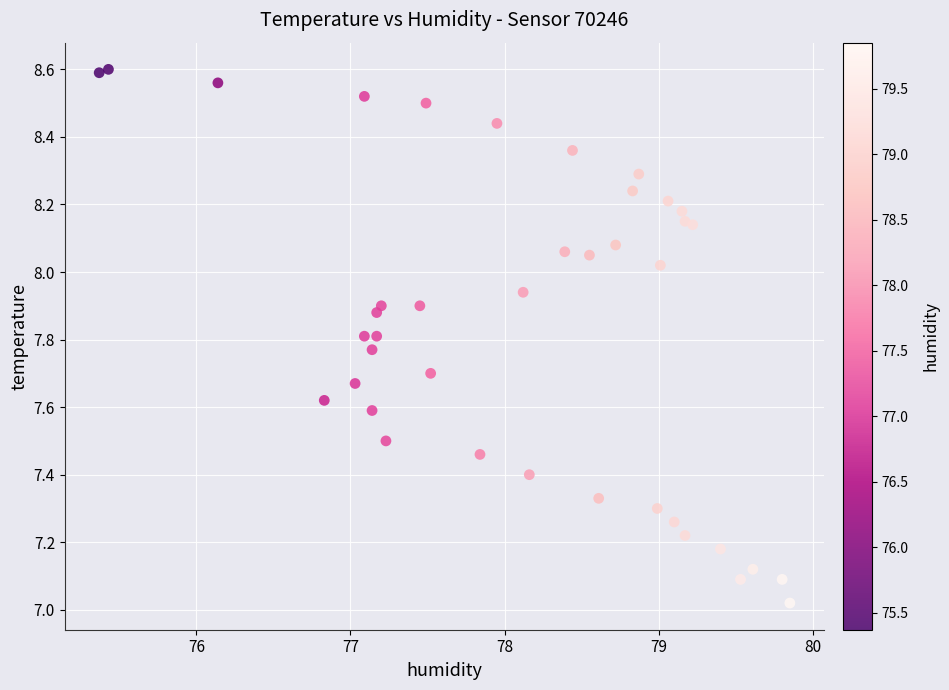

What is the range of Y values (max minus min)?

1.6